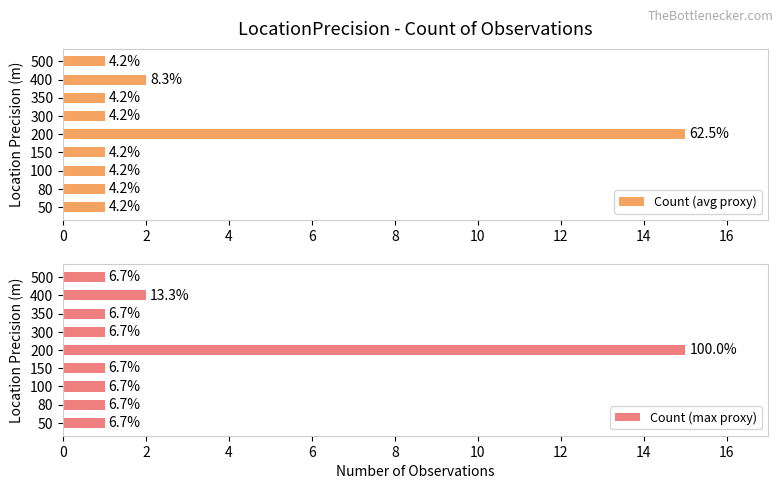

At how many categories does at least one series exceed 2?

1